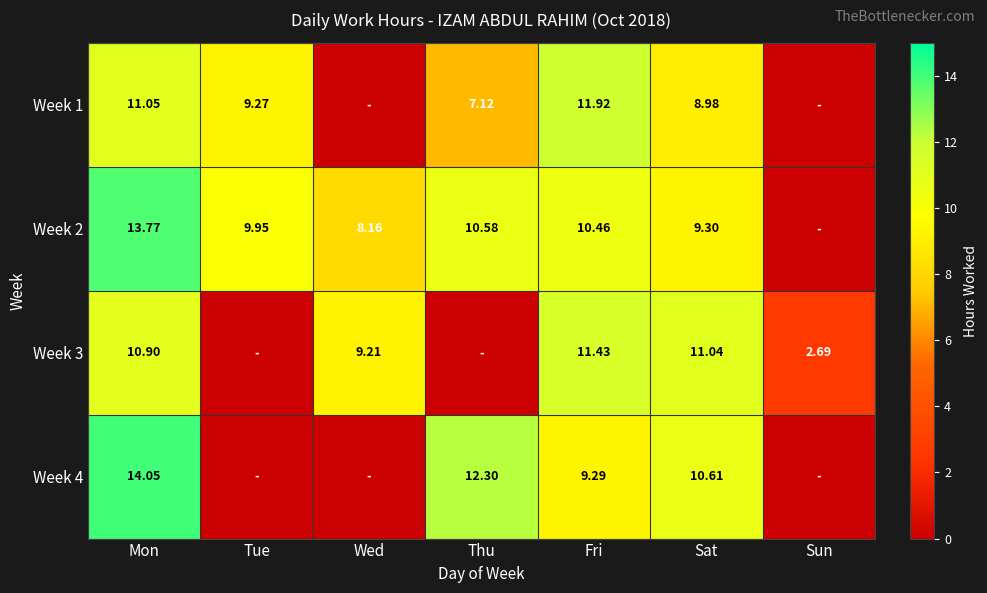

At which category is the sum across all series the highest?

Mon